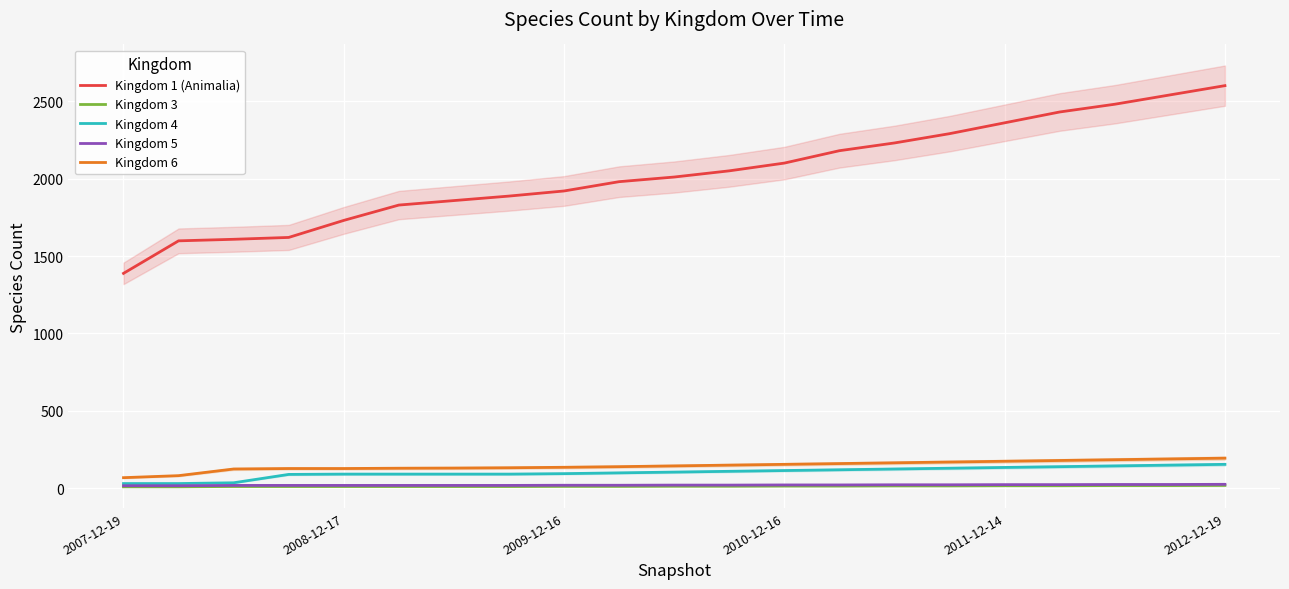

What value does the Kingdom 3 series have at 14?

16